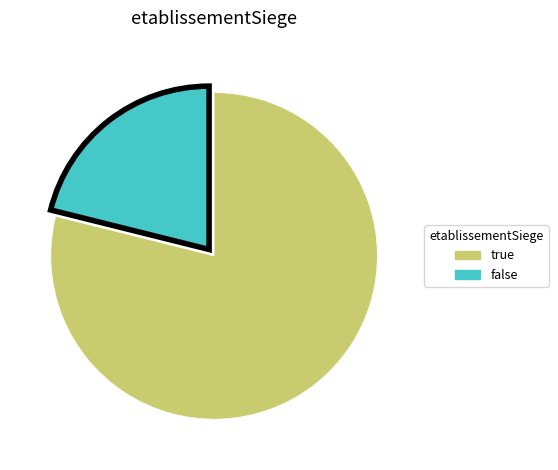

Is the sum of false and true greater than half?

Yes